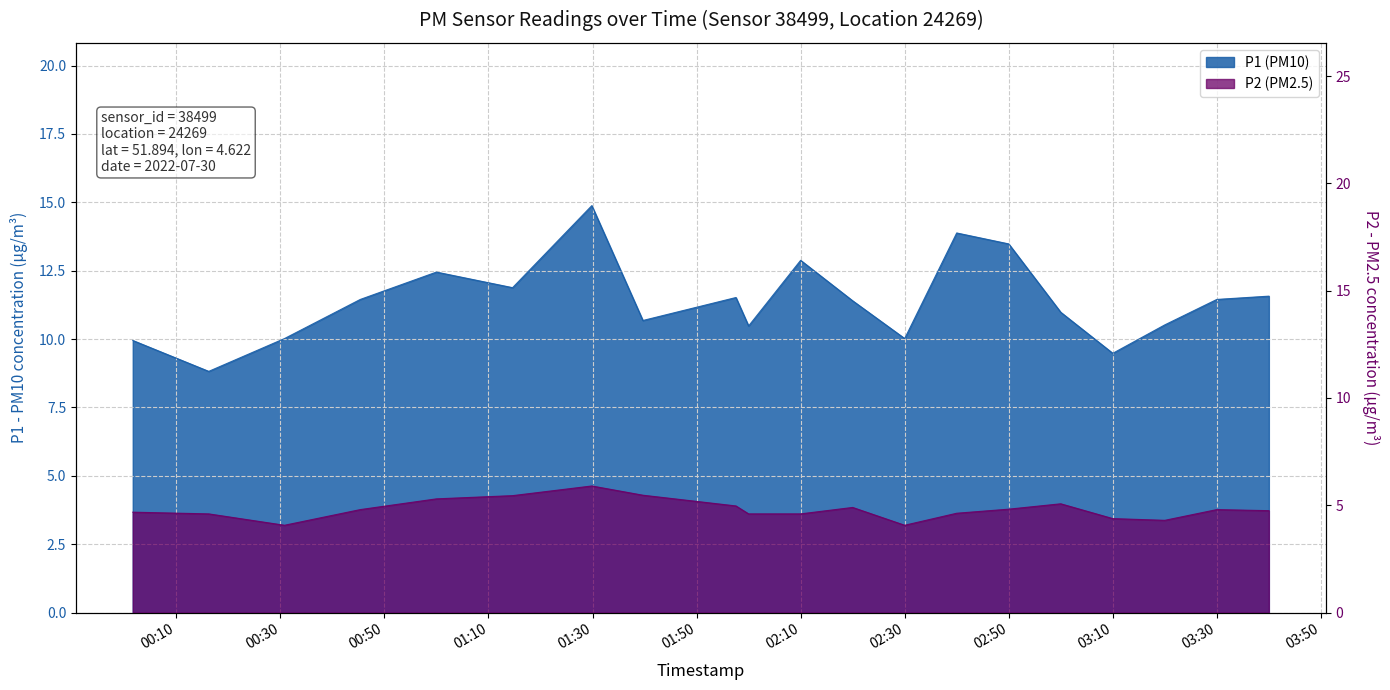

The value of P2 at 00:16 is 1.4. True or false?

False